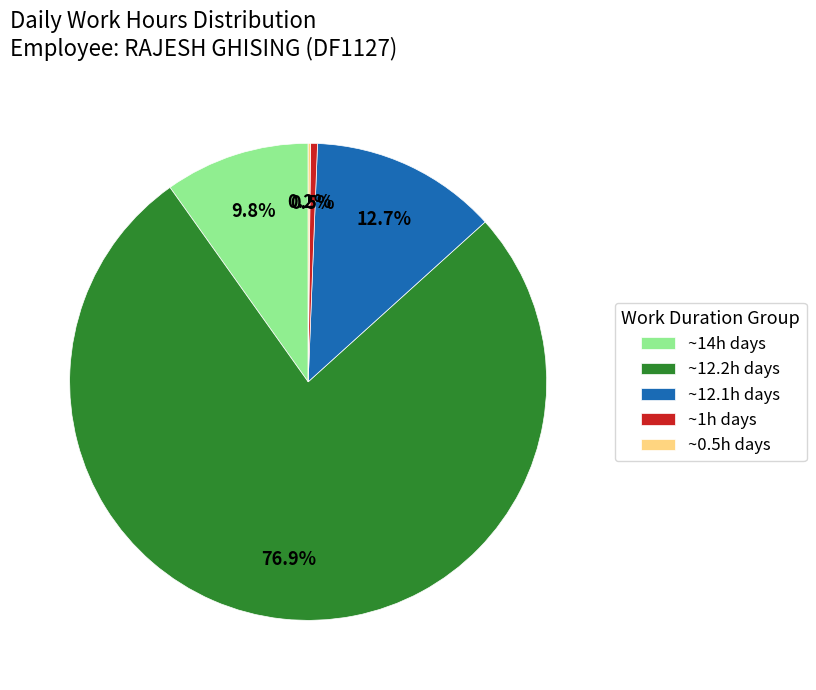

Which category has the biggest portion of the pie?

~12.2h days